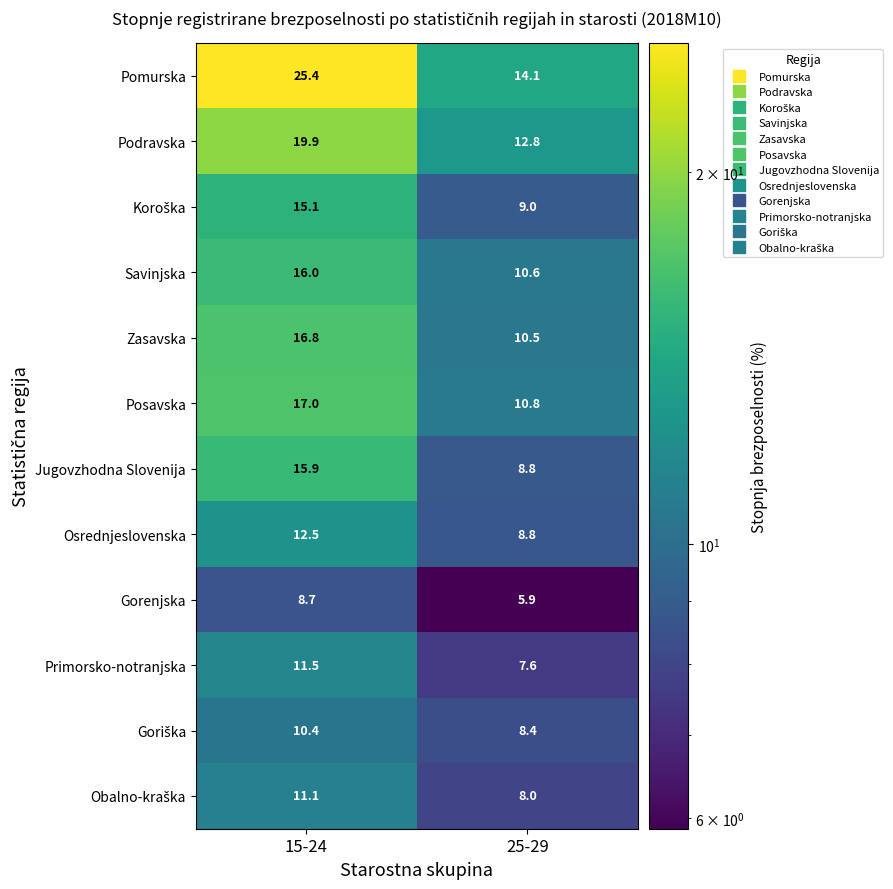

At which category does the chart reach its peak across all series?

15-24